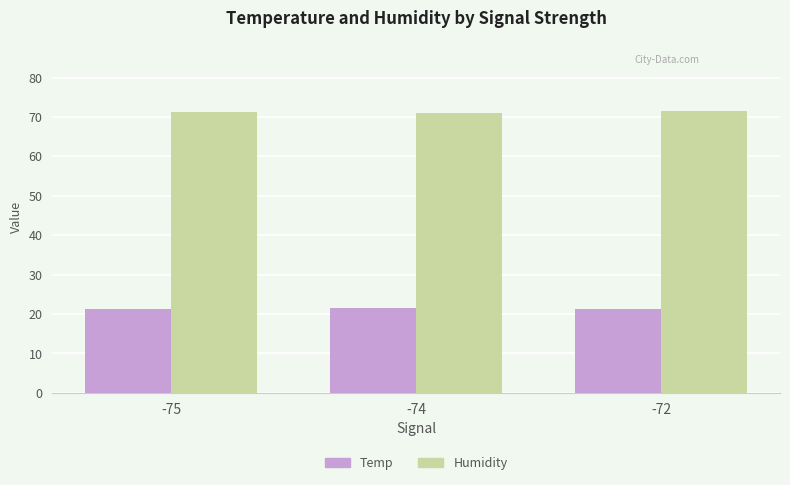

What is the difference between the second highest and minimum values in the Temp series?

0.1